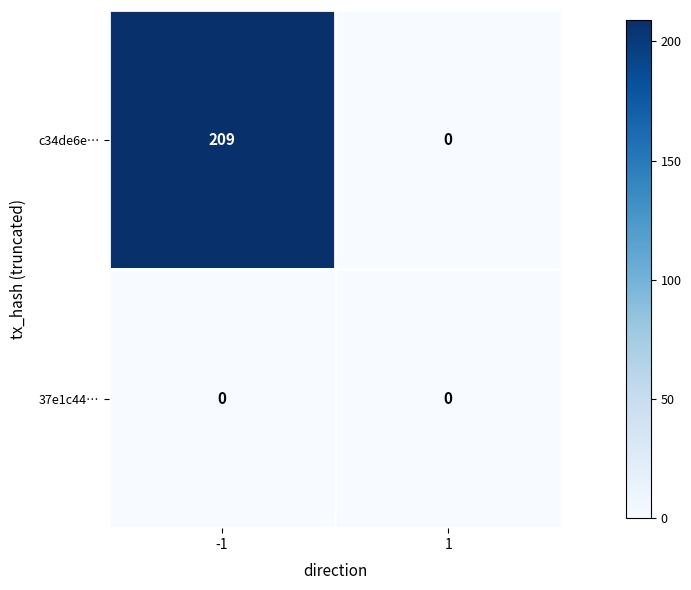

Reading left to right, extract all data points from this chart.

c34de6e…: 209	0
37e1c44…: 0	0